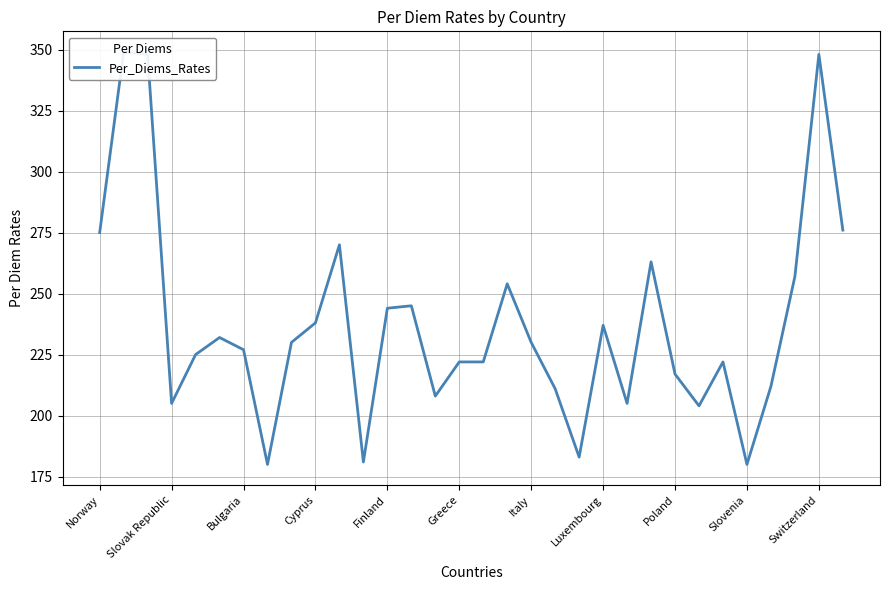

What is the difference between the maximum and minimum values?

169